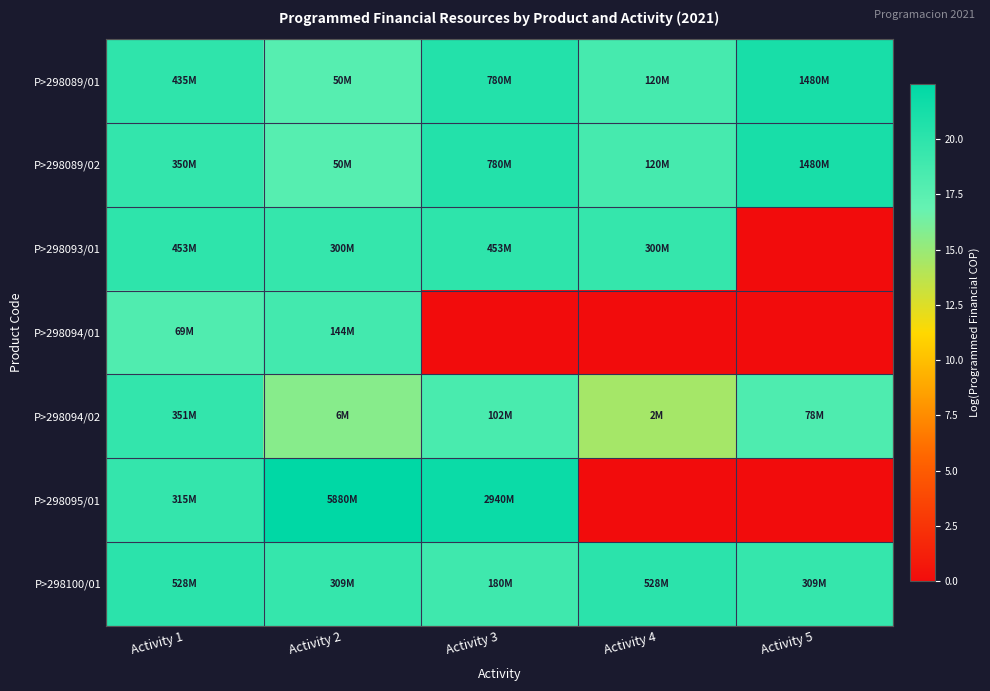

At how many categories does at least one series exceed 16?

5